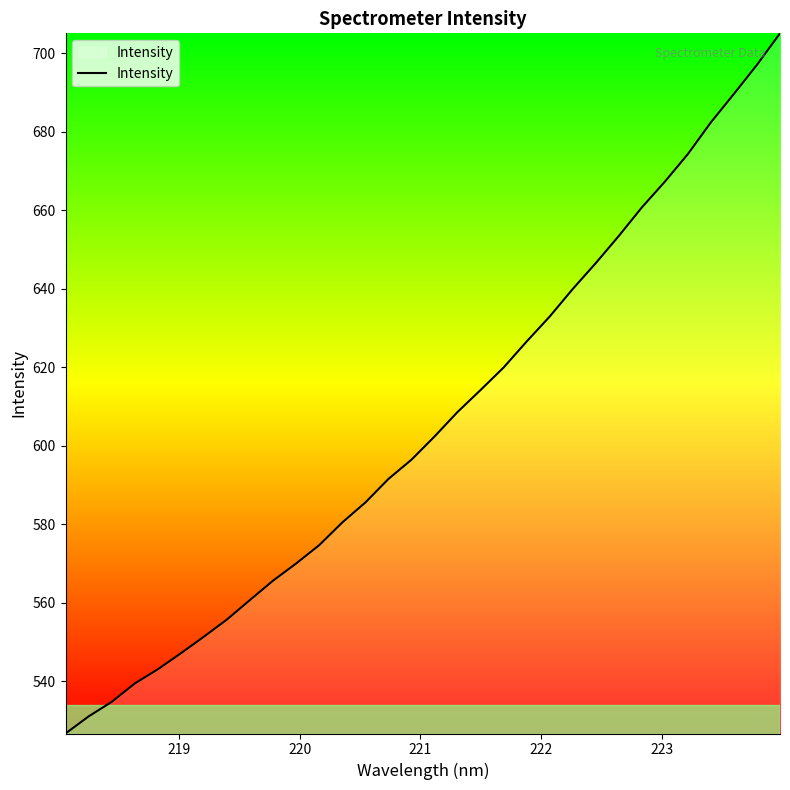

What is the sum of all values?

19375.2